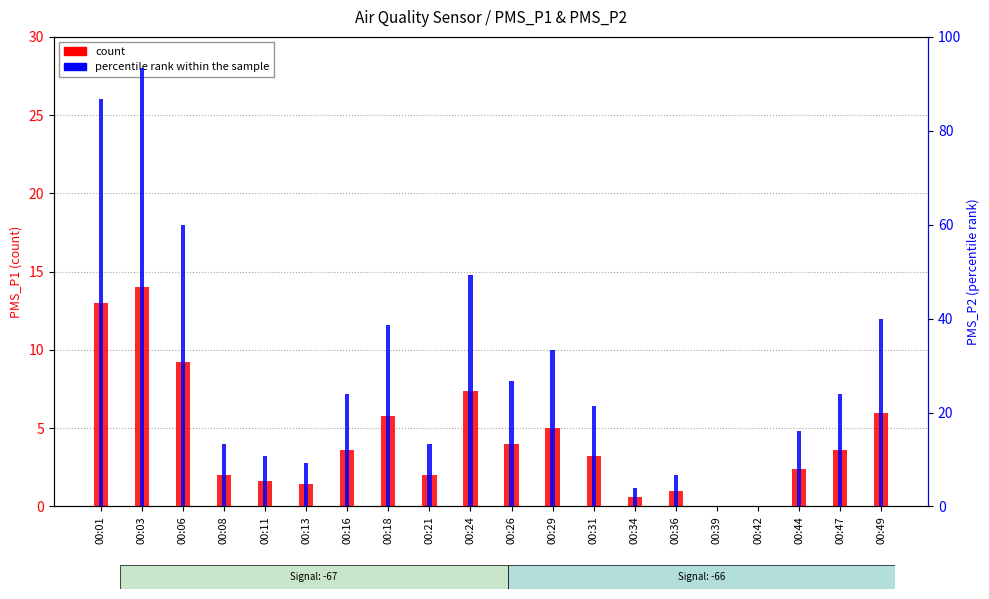

What is the value of the count bar at the 12th from the left?

5.0